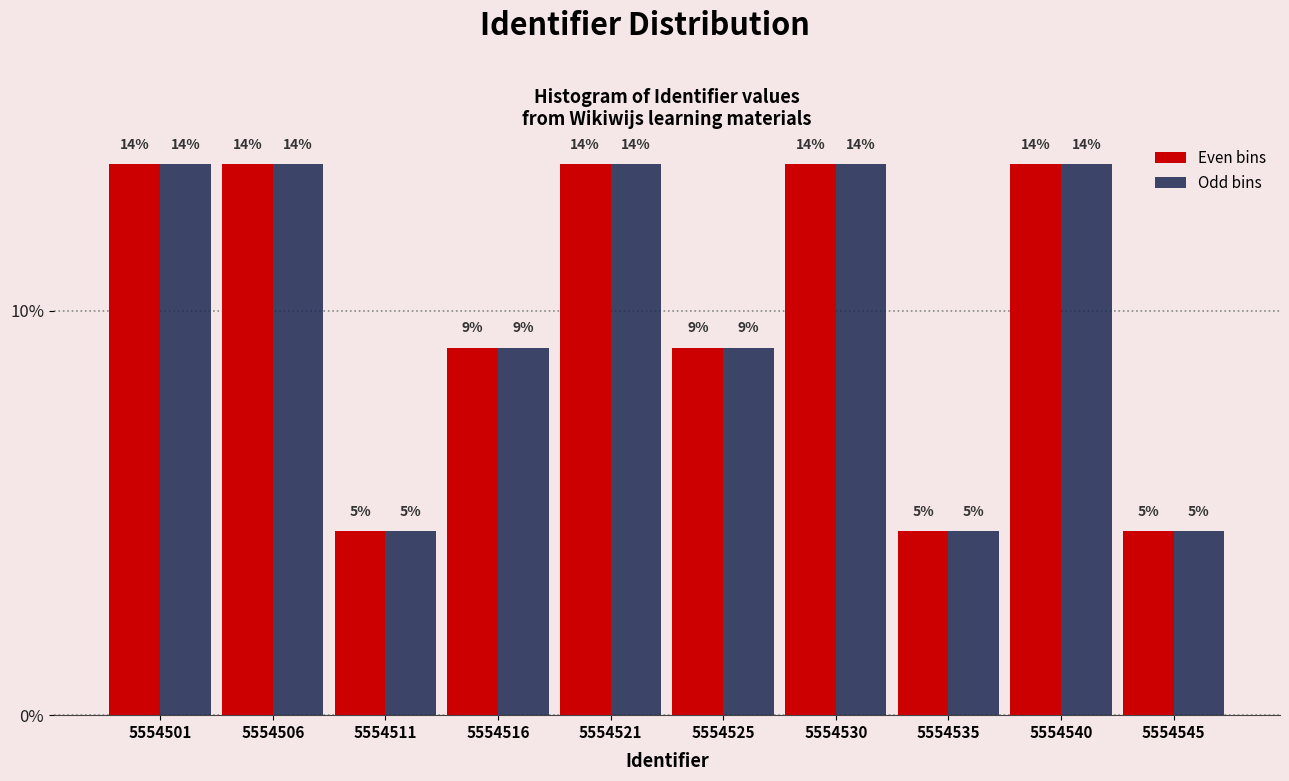

What are all the series names shown in the legend?

Even bins, Odd bins